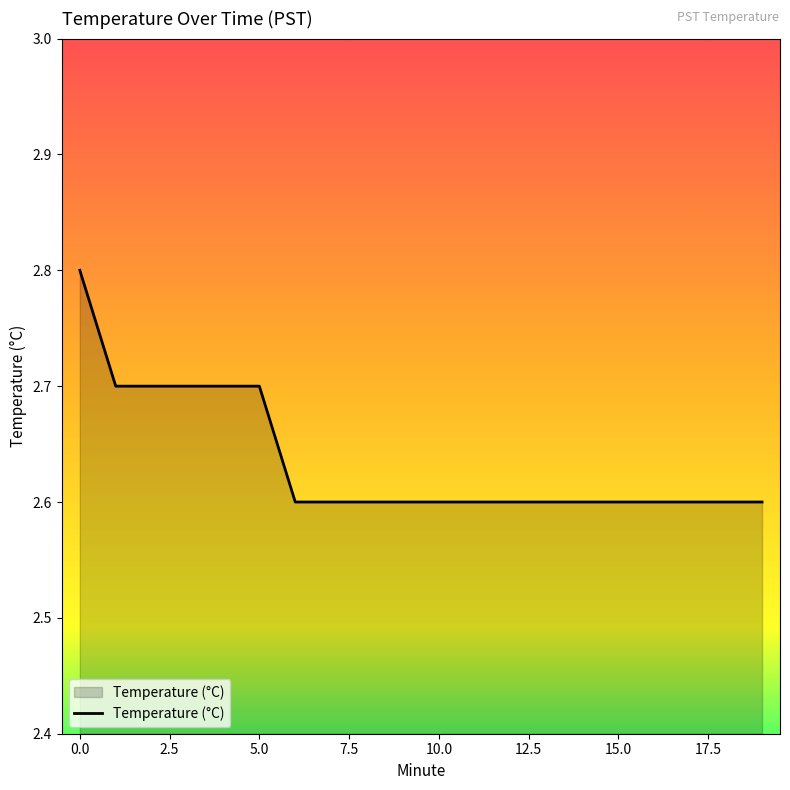

What is the greatest value displayed?

2.8